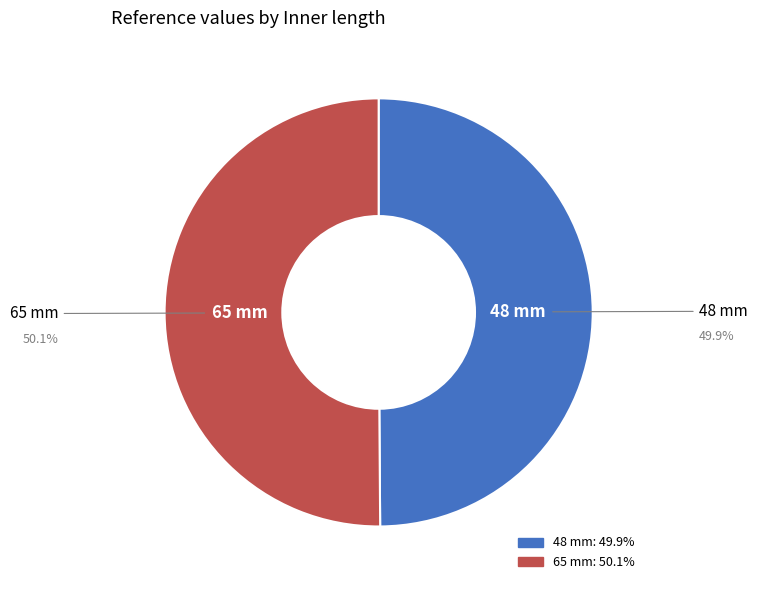

Is the sum of 48 mm and 65 mm greater than half?

Yes